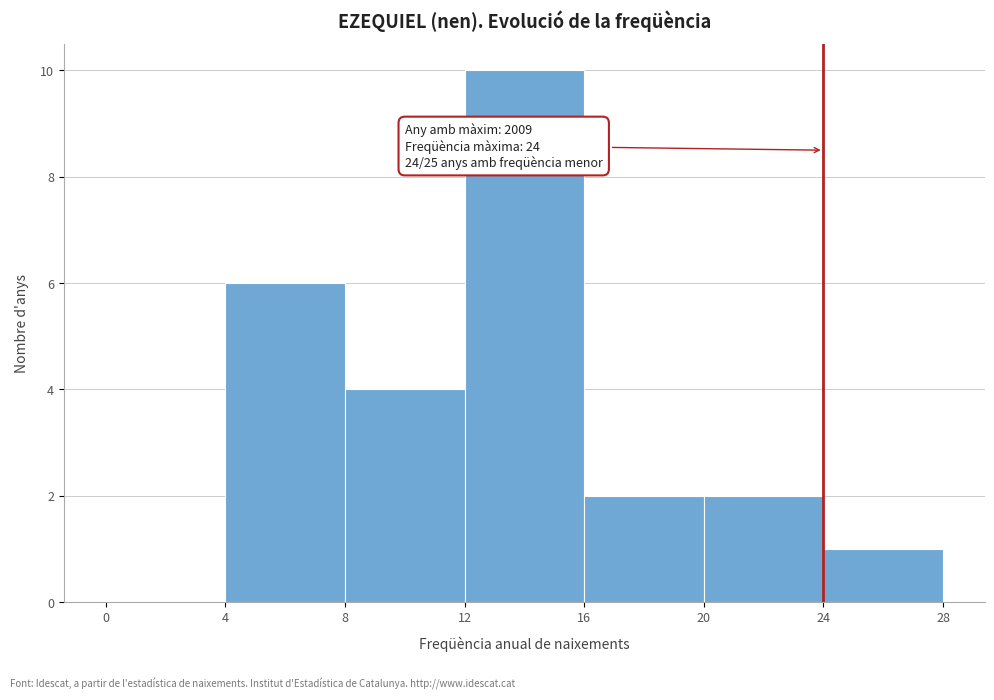

Over which range of the x-axis is the bar tallest?

12 to 16